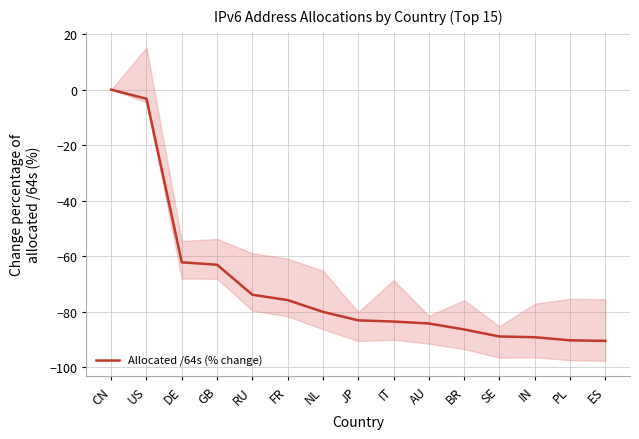

What is the label of the 7th point from the right?

IT